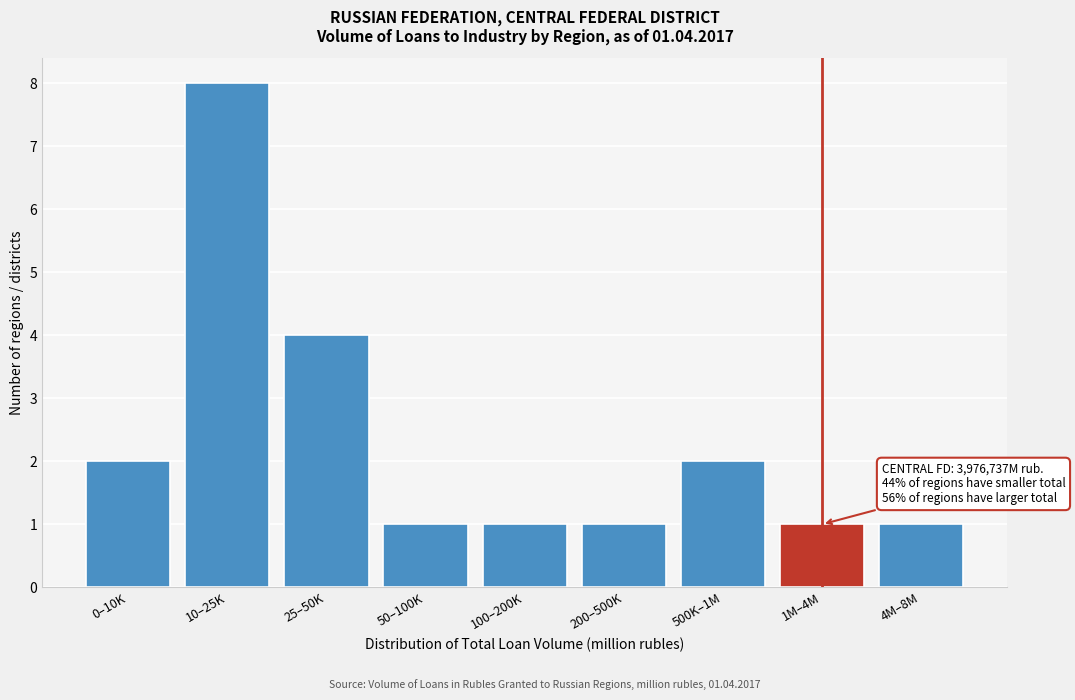

Reading left to right, extract all data points from this chart.

0–10K=2	10–25K=8	25–50K=4	50–100K=1	100–200K=1	200–500K=1	500K–1M=2	1M–4M=1	4M–8M=1